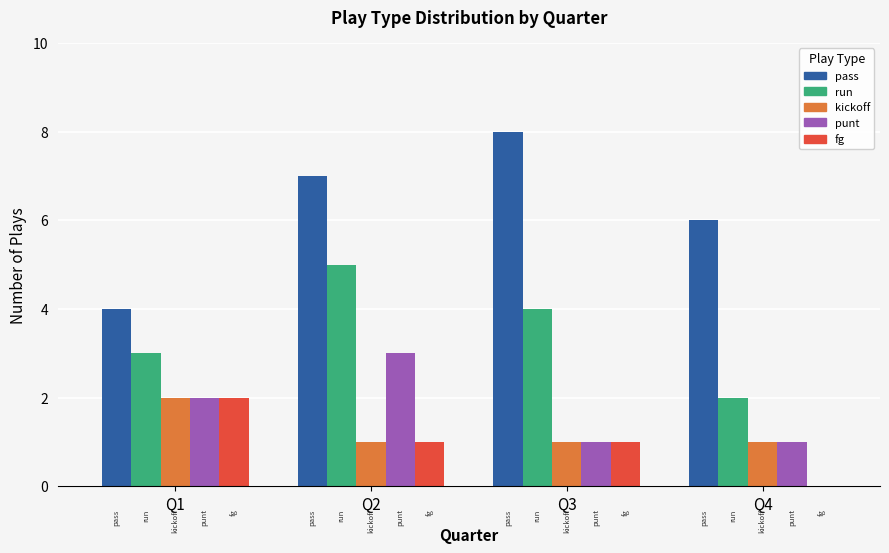

True or false: pass has a value of 6 at Q1.

False